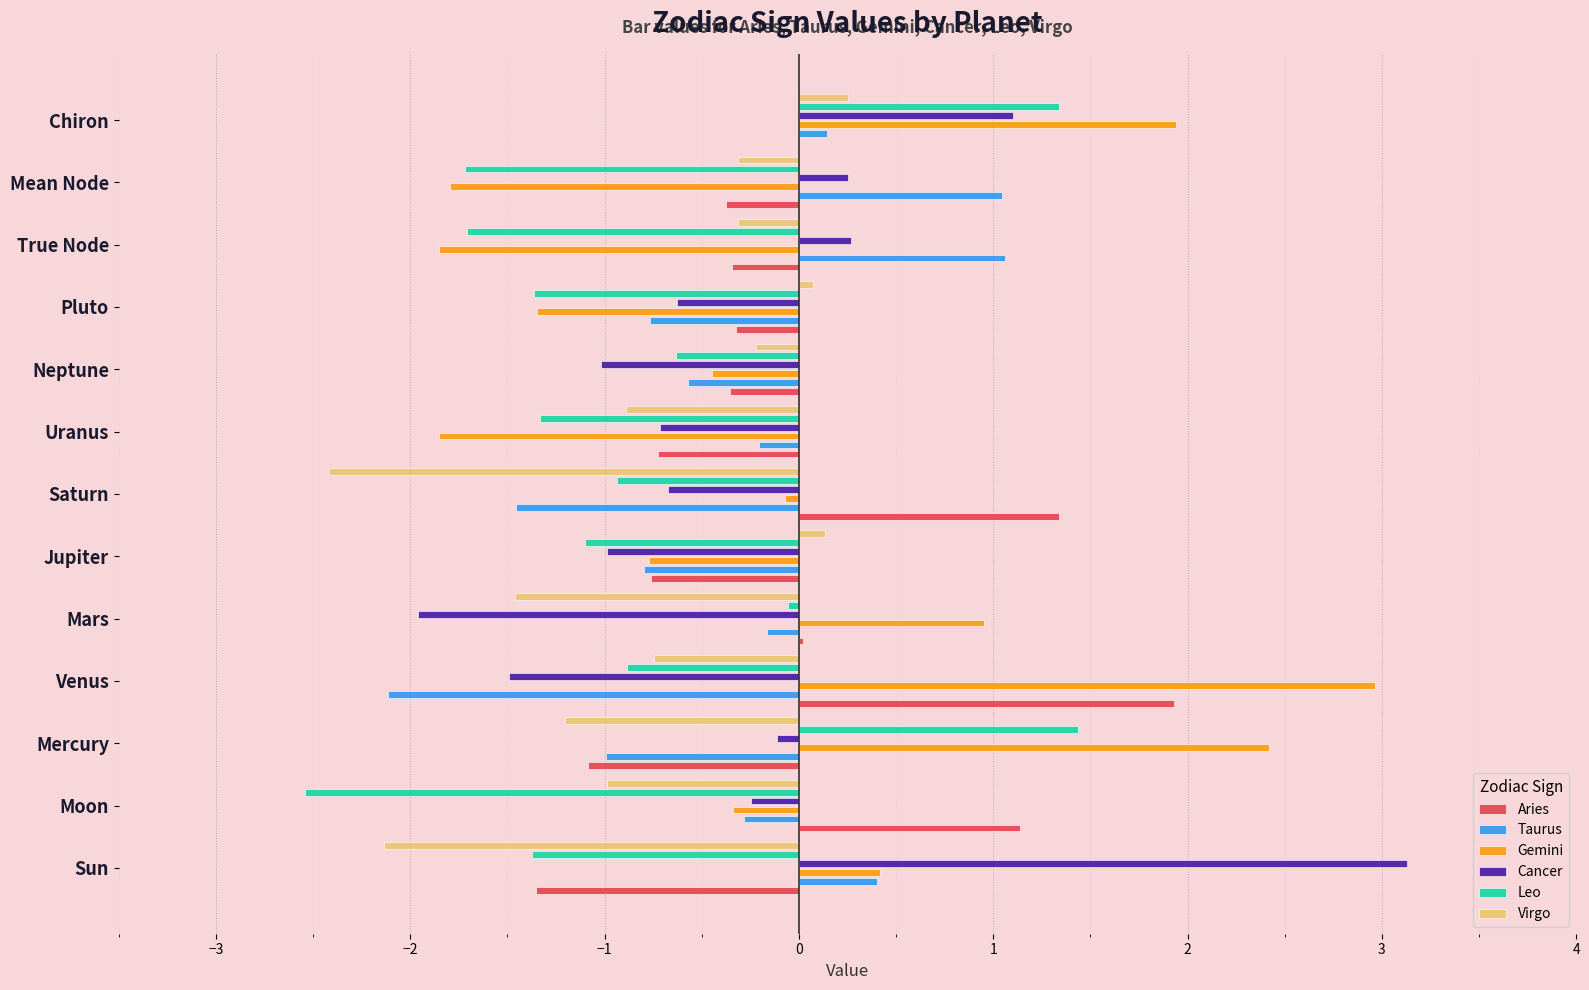

How many values in the Taurus series exceed 0?

4